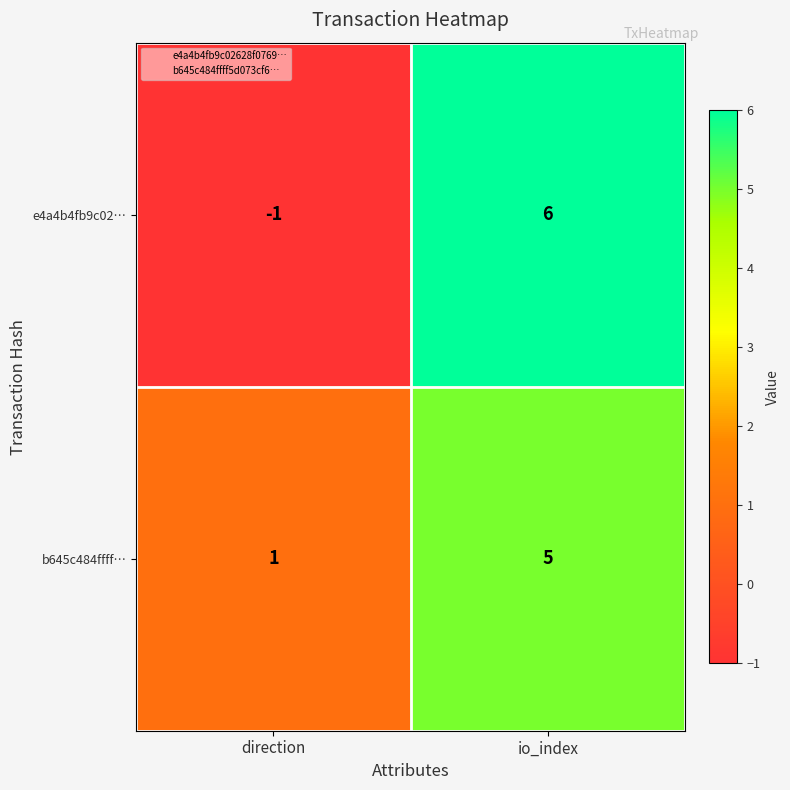

What value does the e4a4b4fb9c02… series have at io_index?

6